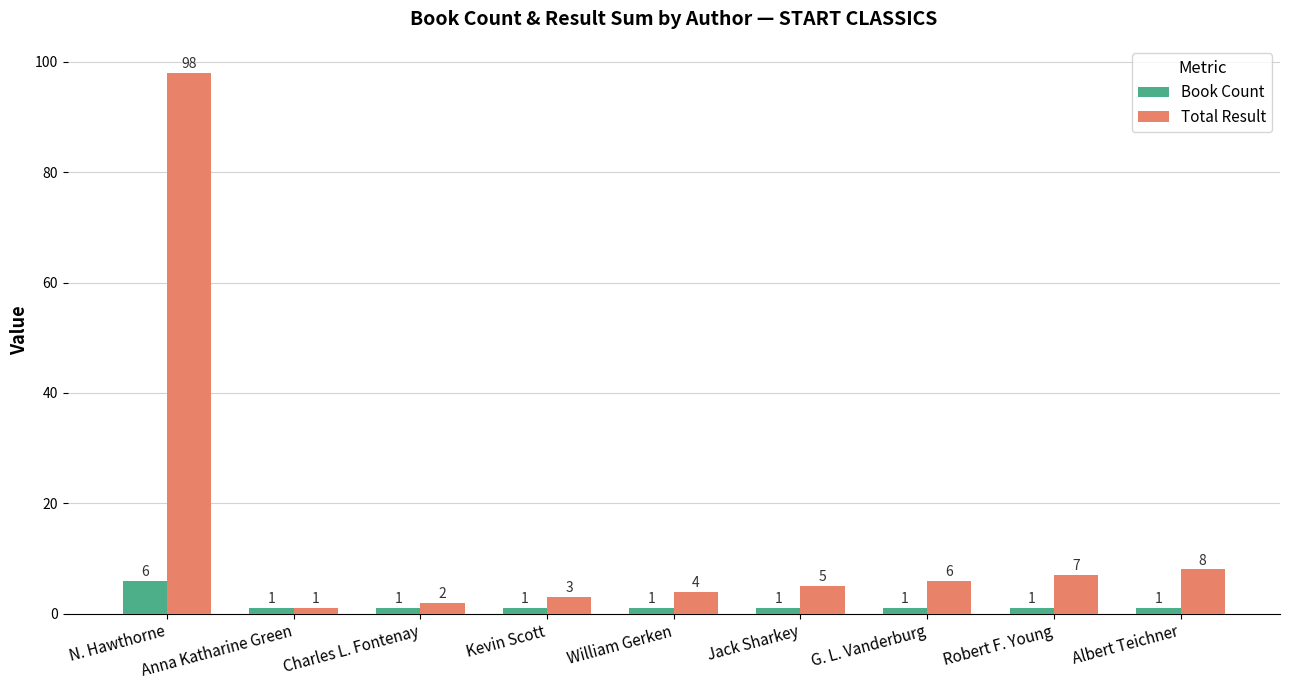

The Book Count series shows 6 at N. Hawthorne. True or false?

True